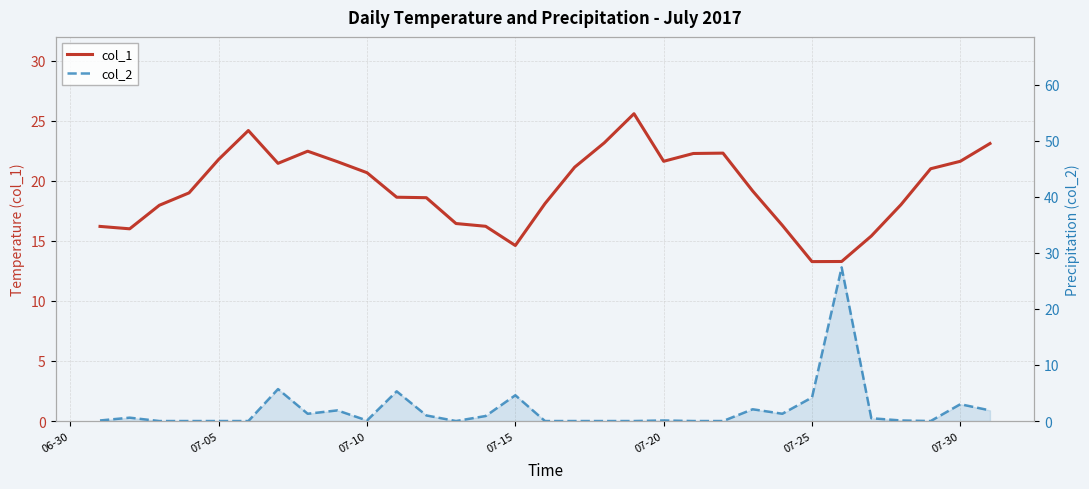

In col_2, how many points are higher than both neighbors (excluding endpoints)?

9